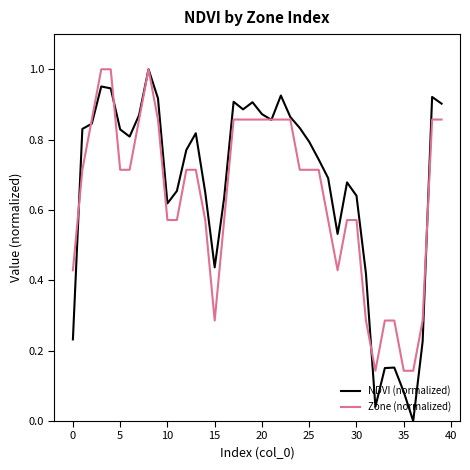

In NDVI (normalized), how many points are higher than both neighbors (excluding endpoints)?

9